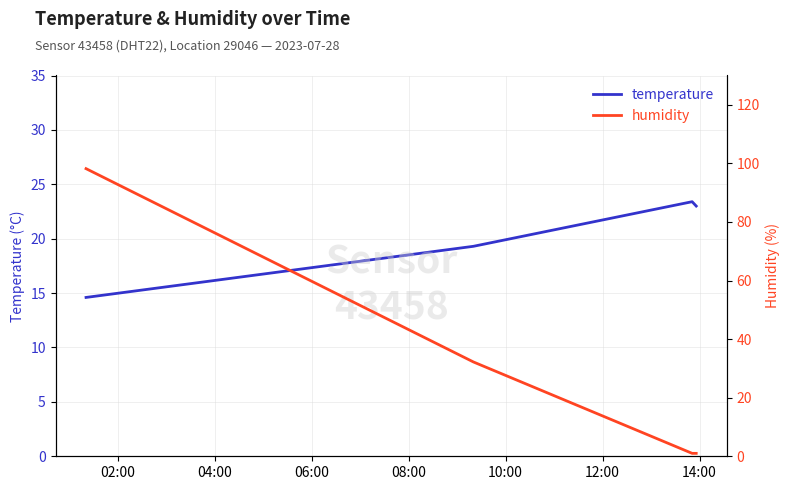

What are all the series names shown in the legend?

temperature, humidity